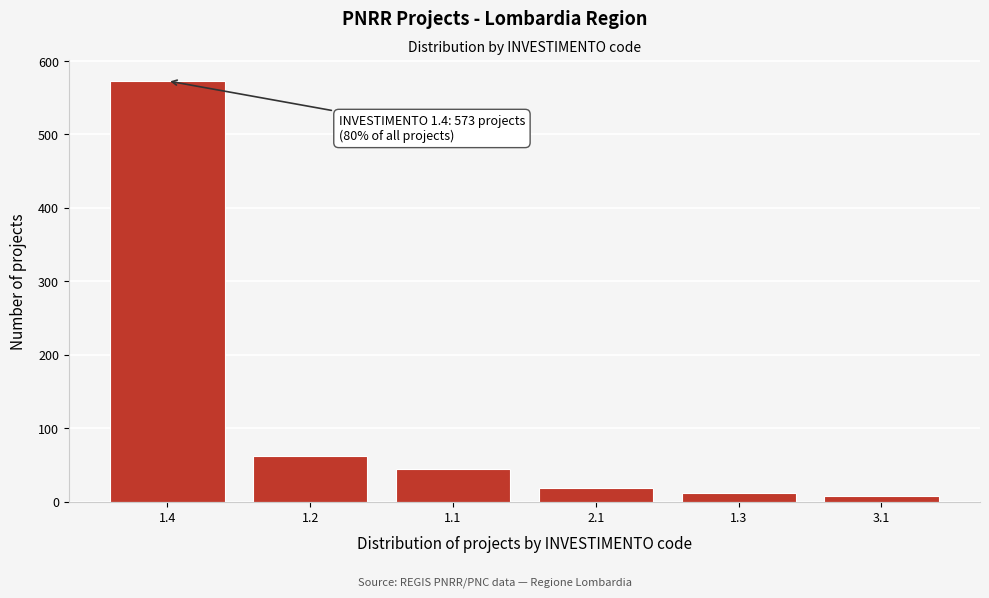

Reading left to right, list all the values displayed in this chart.

573	62	45	18	12	8